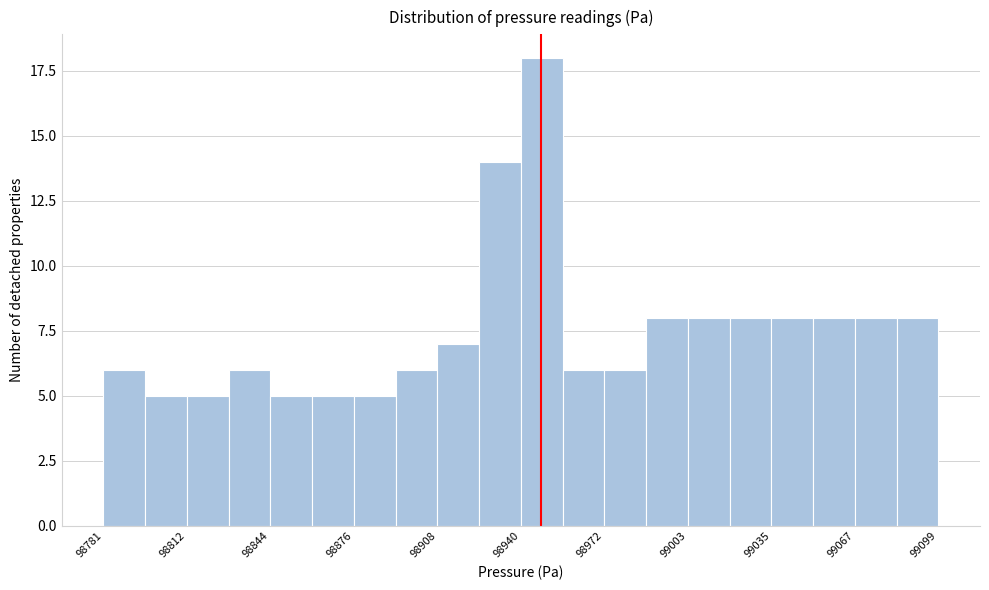

Read against the x-axis, roughly where is the centre of the tallest bar?

98950